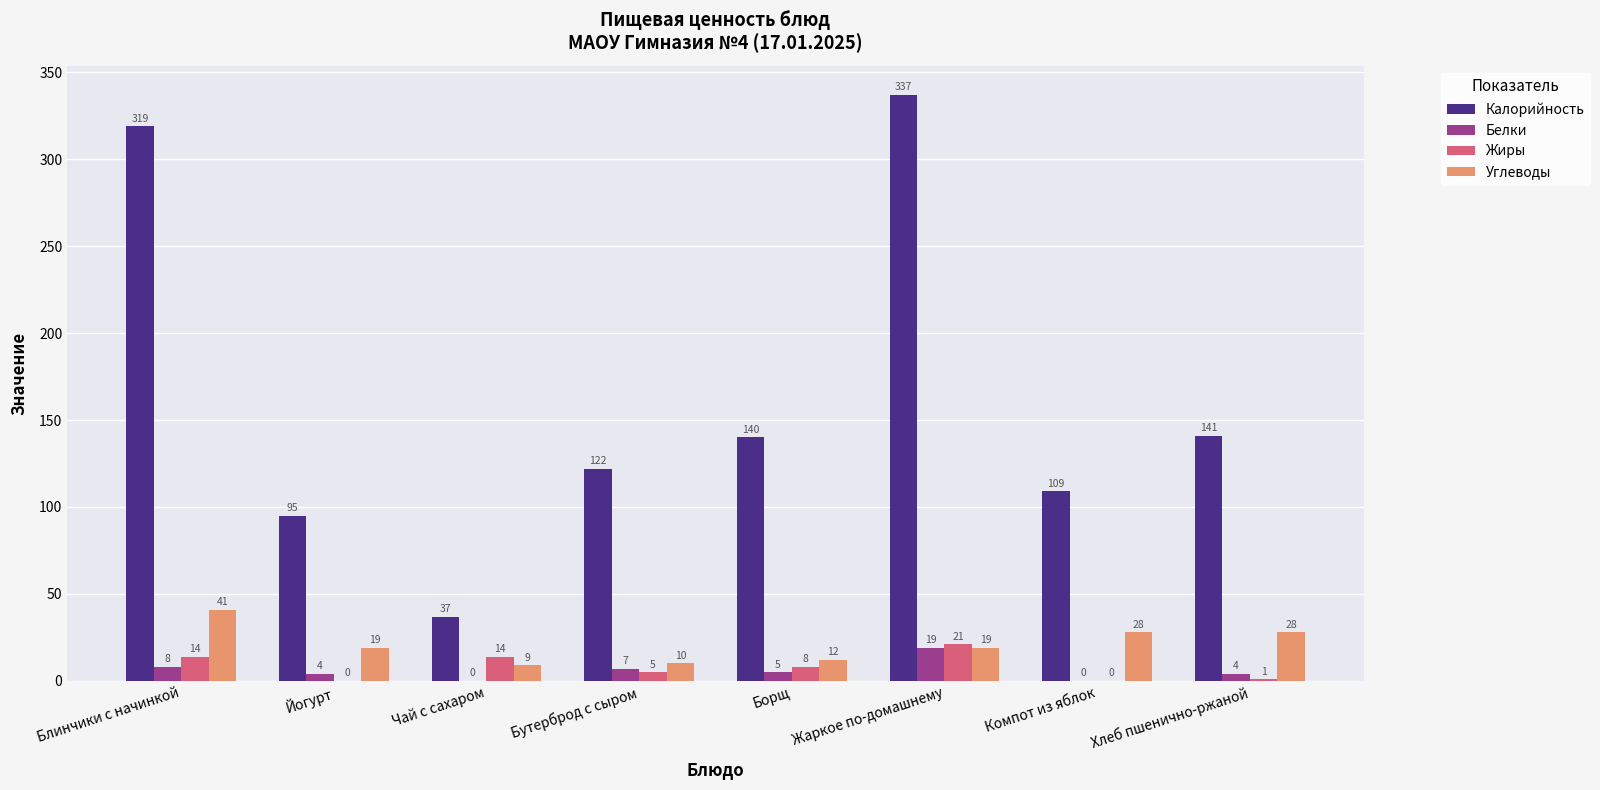

What is the spread (max minus min) of values at Блинчики с начинкой?

311